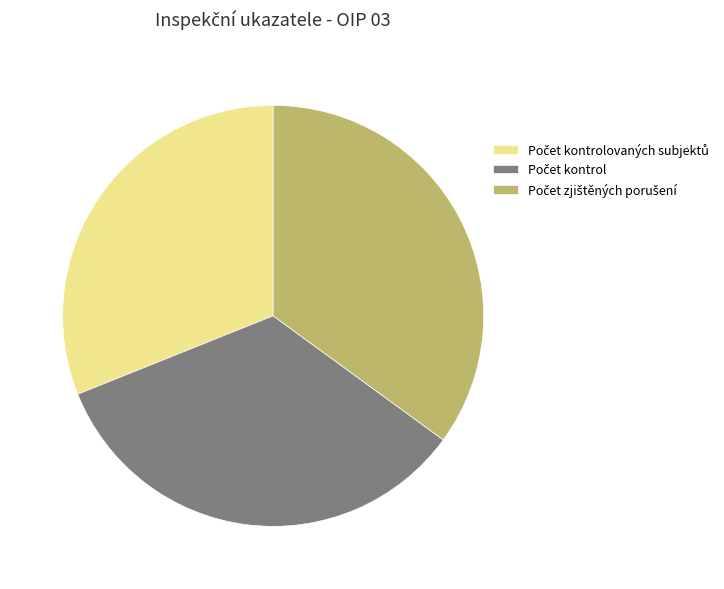

Does any single category account for the majority?

No